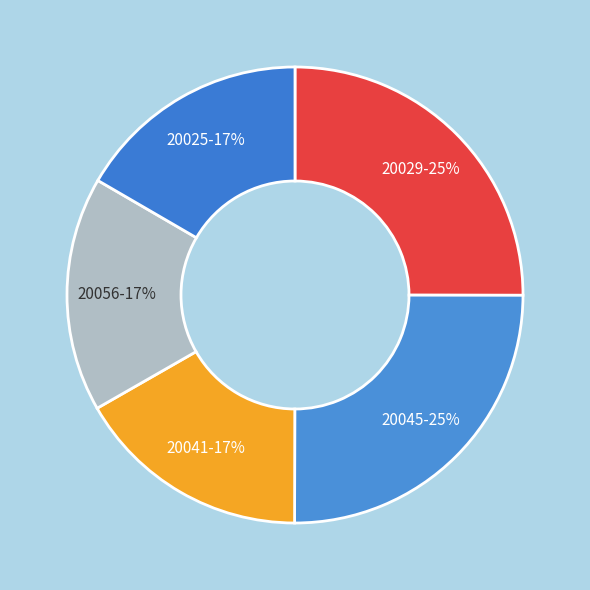

Count the number of slices in the pie.

5